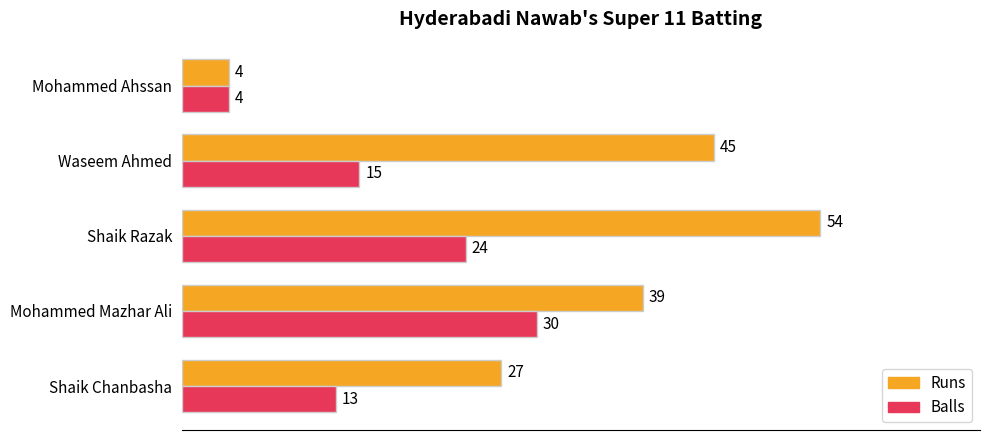

What is the lowest value of the Runs series?

4